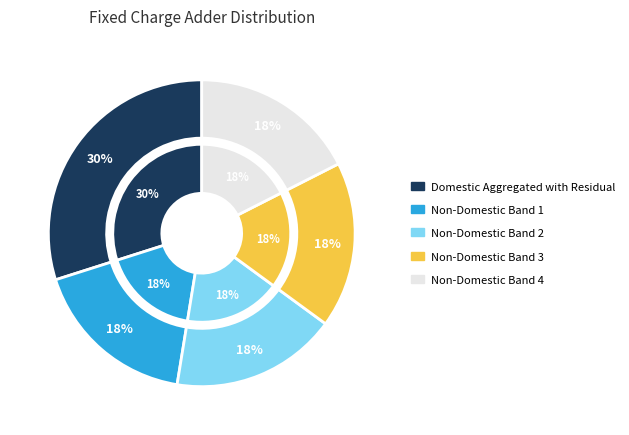

What percentage is NOT represented by Domestic Aggregated with Residual?

70.1%